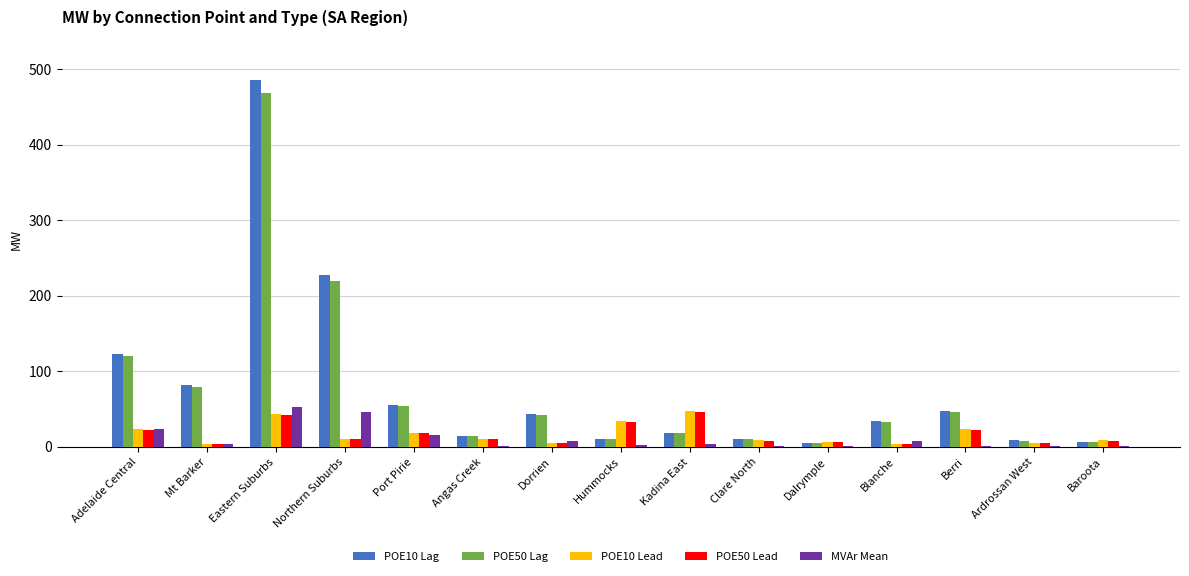

Which series changed the most between Mt Barker and Blanche?

POE10 Lag